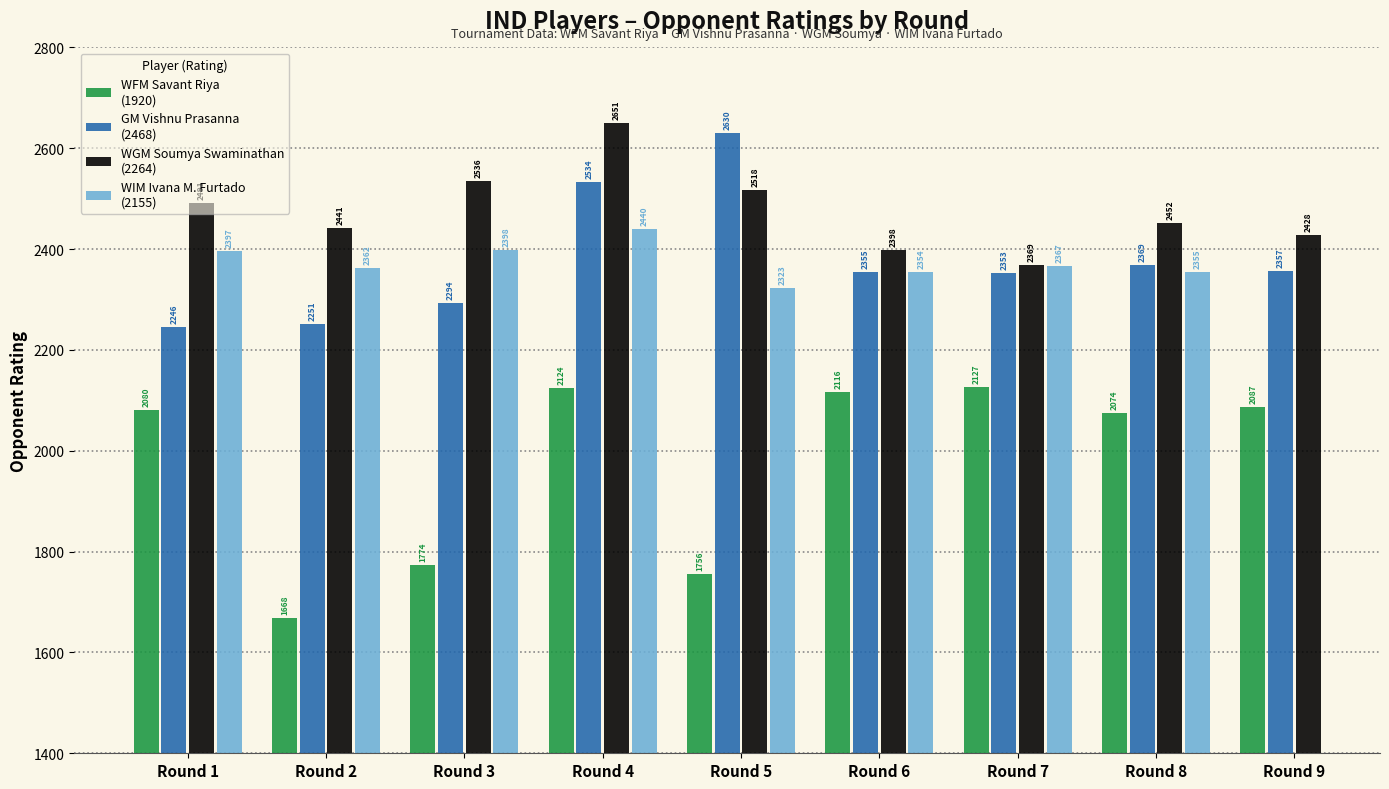

Which series has the largest range (max minus min)?

WFM Savant Riya
(1920)